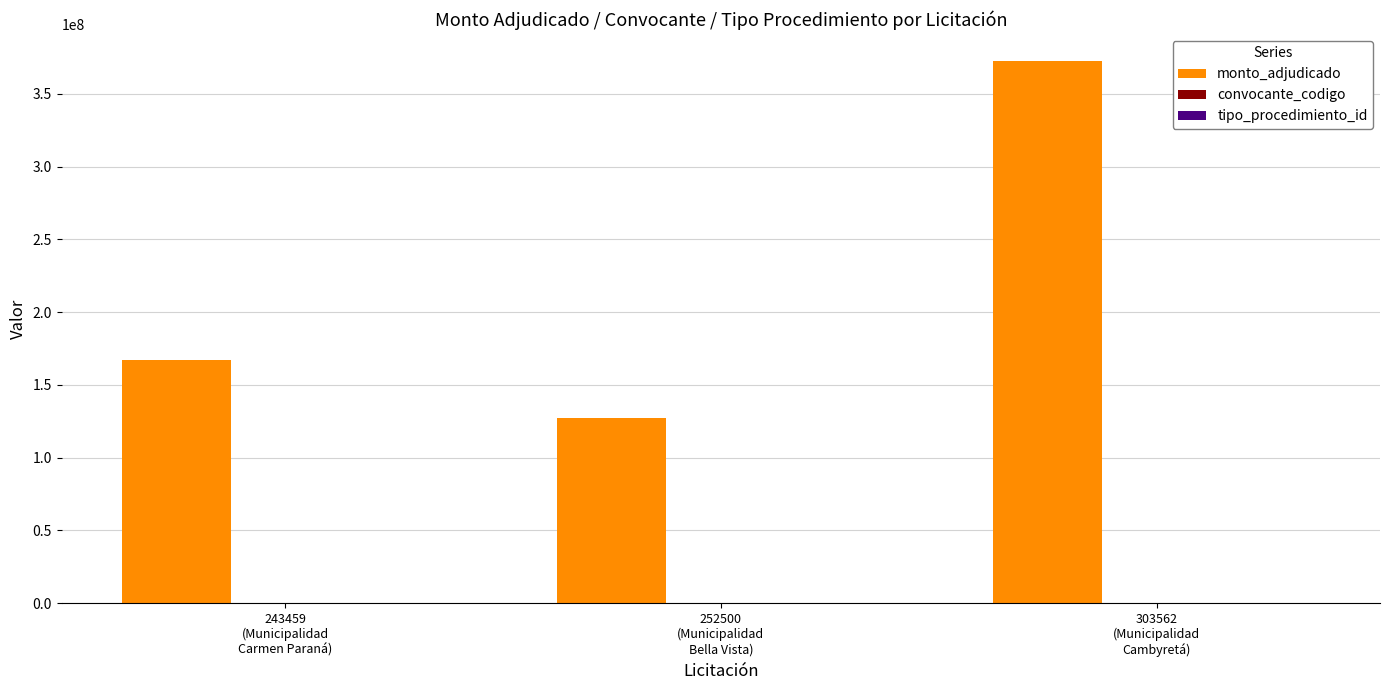

What is the sum of all monto_adjudicado values?

666884296